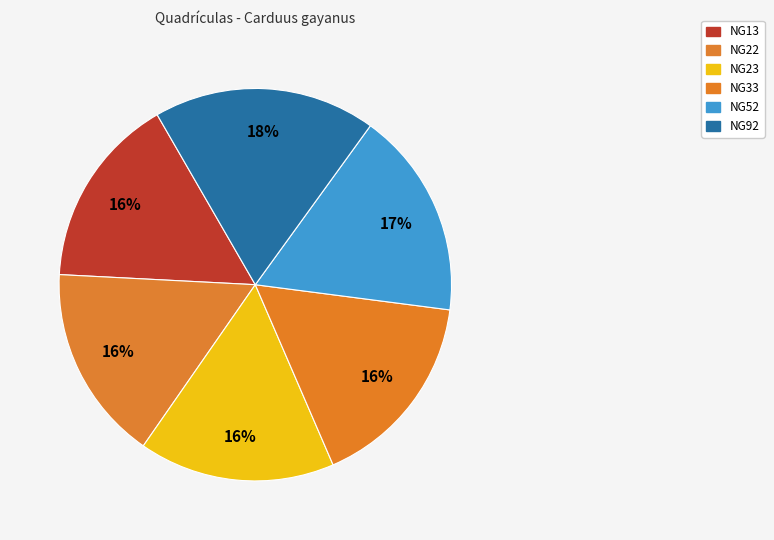

To the nearest percent, what is the combined percentage of NG23 and NG33?

33%